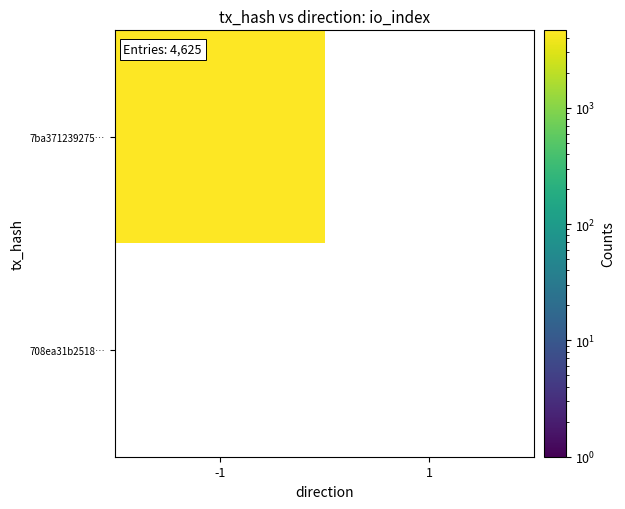

Between -1 and 1, which series saw the biggest shift?

7ba371239275ff0b7ca4e2dc6a96ce819e502d2